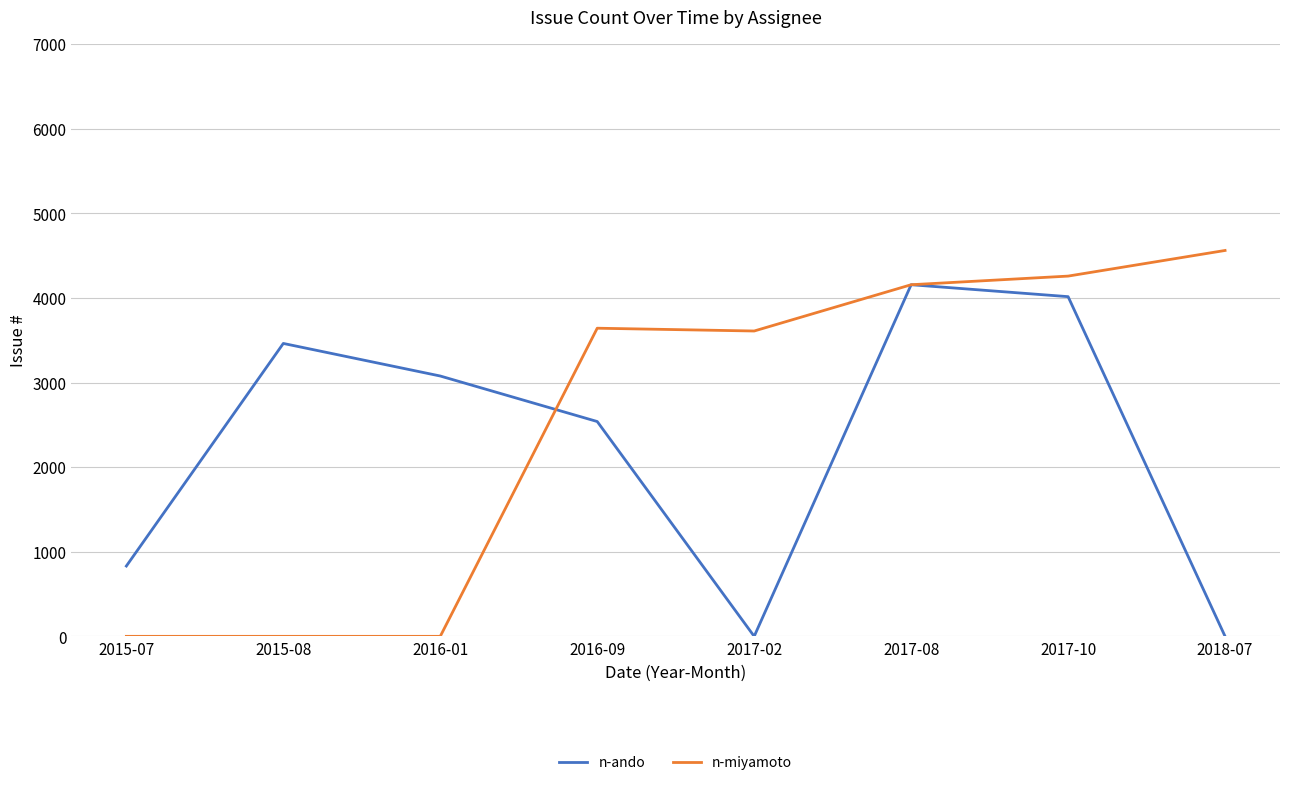

Is the value of n-miyamoto at 2018-07 greater than the value of n-ando at 2015-07?

Yes